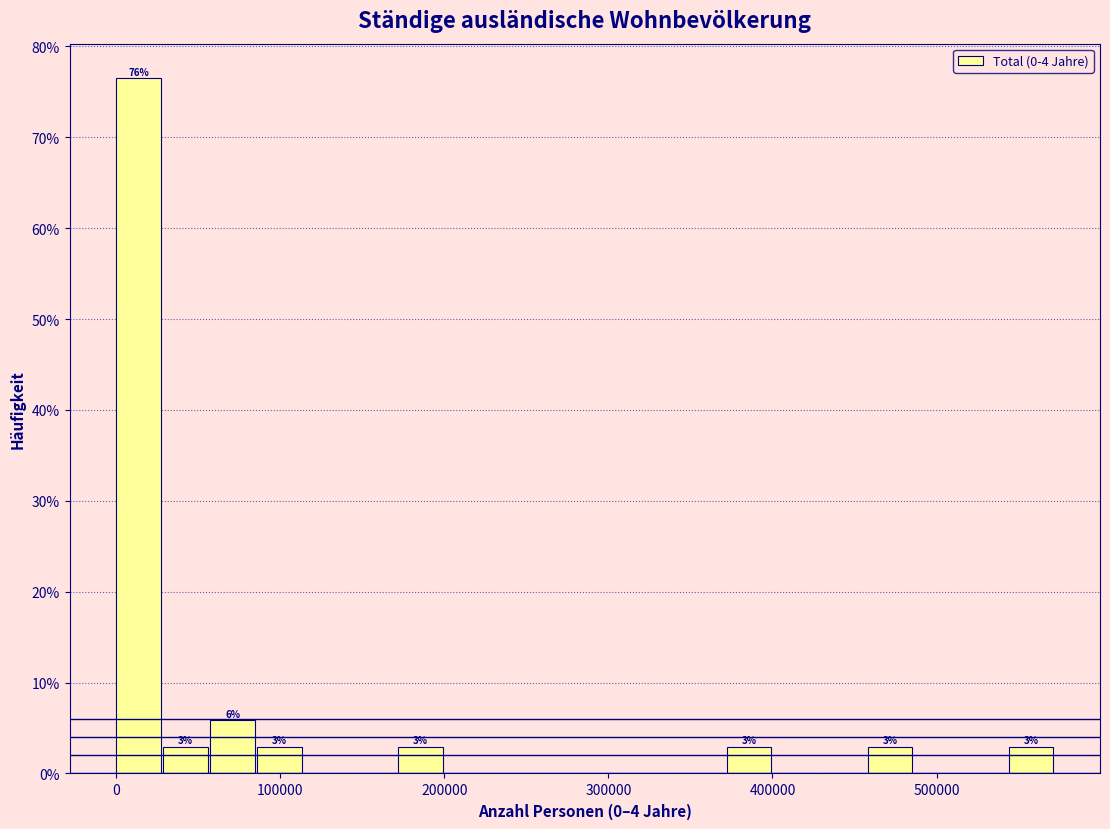

Around what value on the x-axis is the tallest bar? Give the approximate position of its centre, as read against the axis.

10000